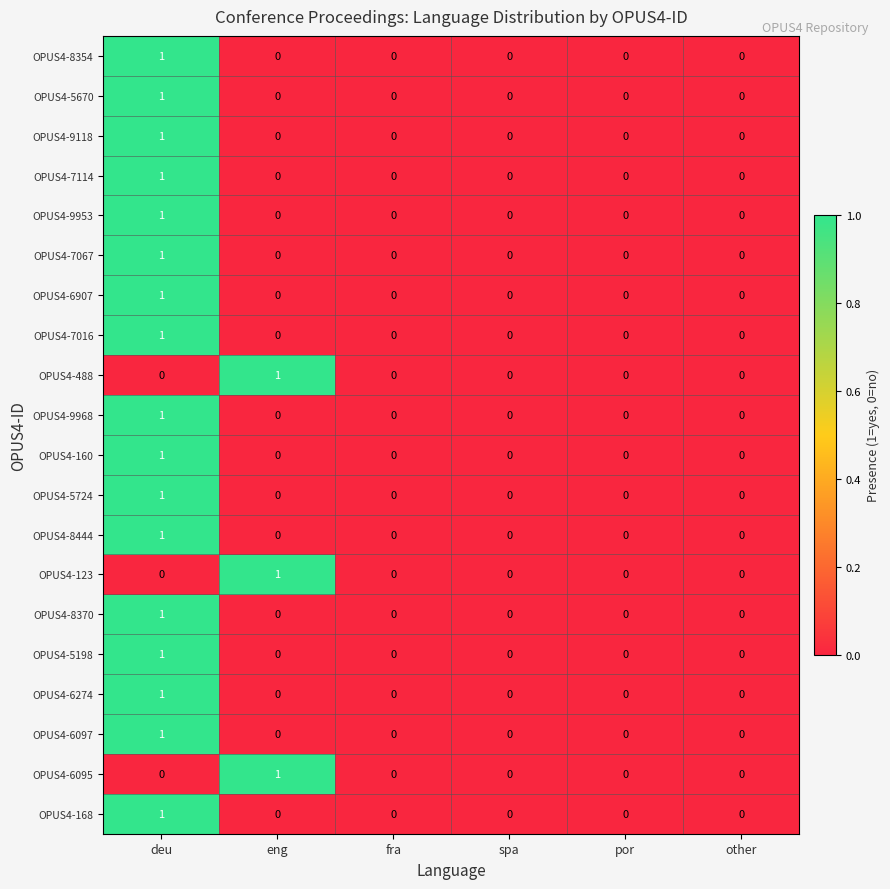

At which label does OPUS4-160 reach its peak?

deu